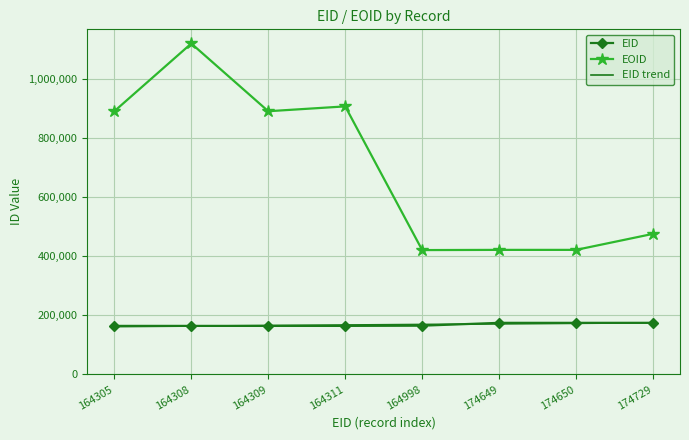

What is the smallest value displayed?

161766.3